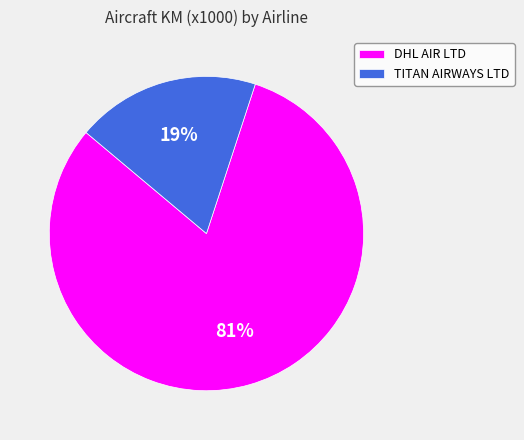

What is the ratio of the value at TITAN AIRWAYS LTD to the value at DHL AIR LTD?

0.2